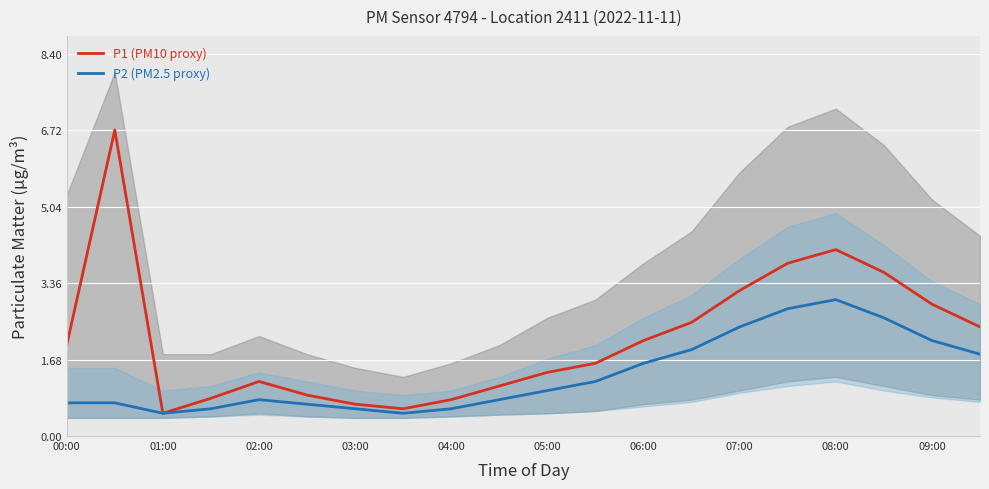

What is the maximum value for P1 (PM10 proxy)?

6.7